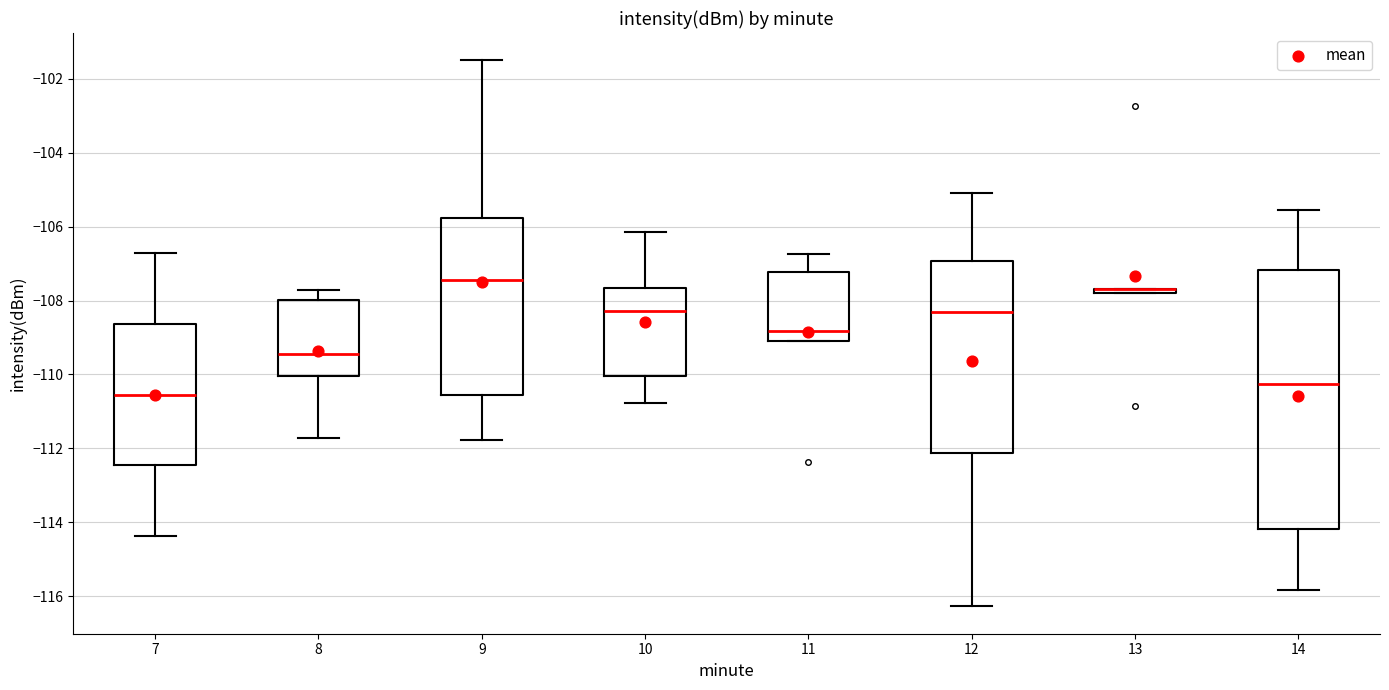

Comparing the boxes themselves (not the whiskers), which one is the tallest?

14